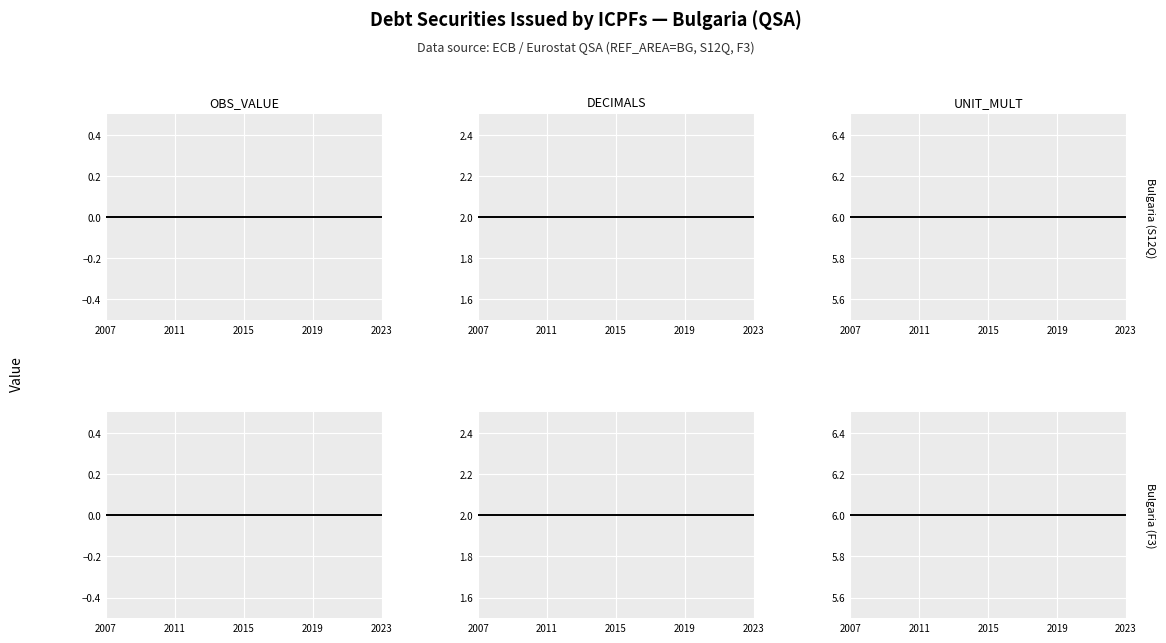

True or false: UNIT_MULT and DECIMALS cross at least once.

False